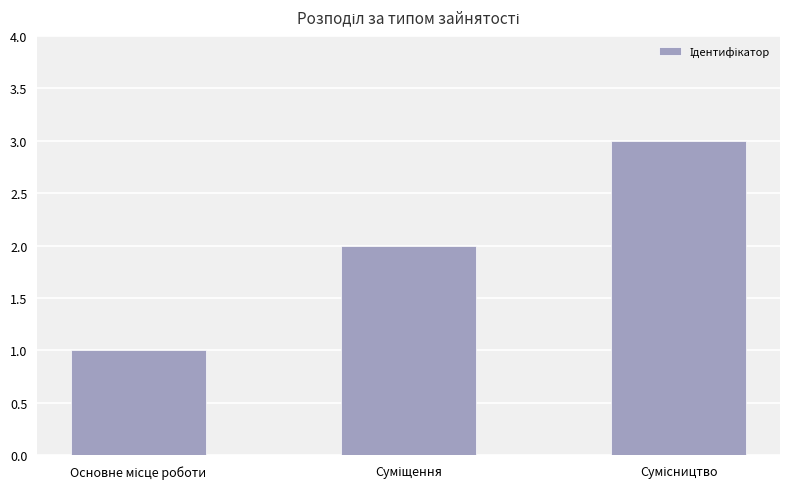

How many values are below 2?

1